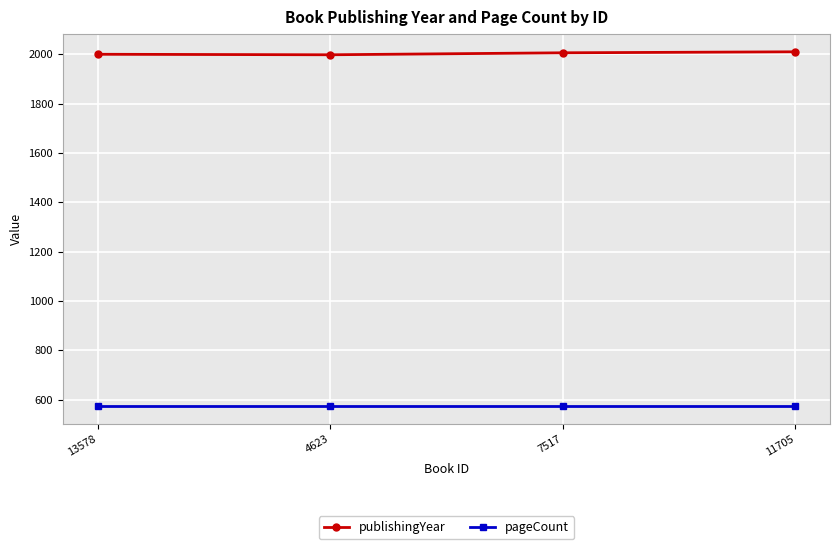

What is the difference between the highest and lowest values at 7517?

1432